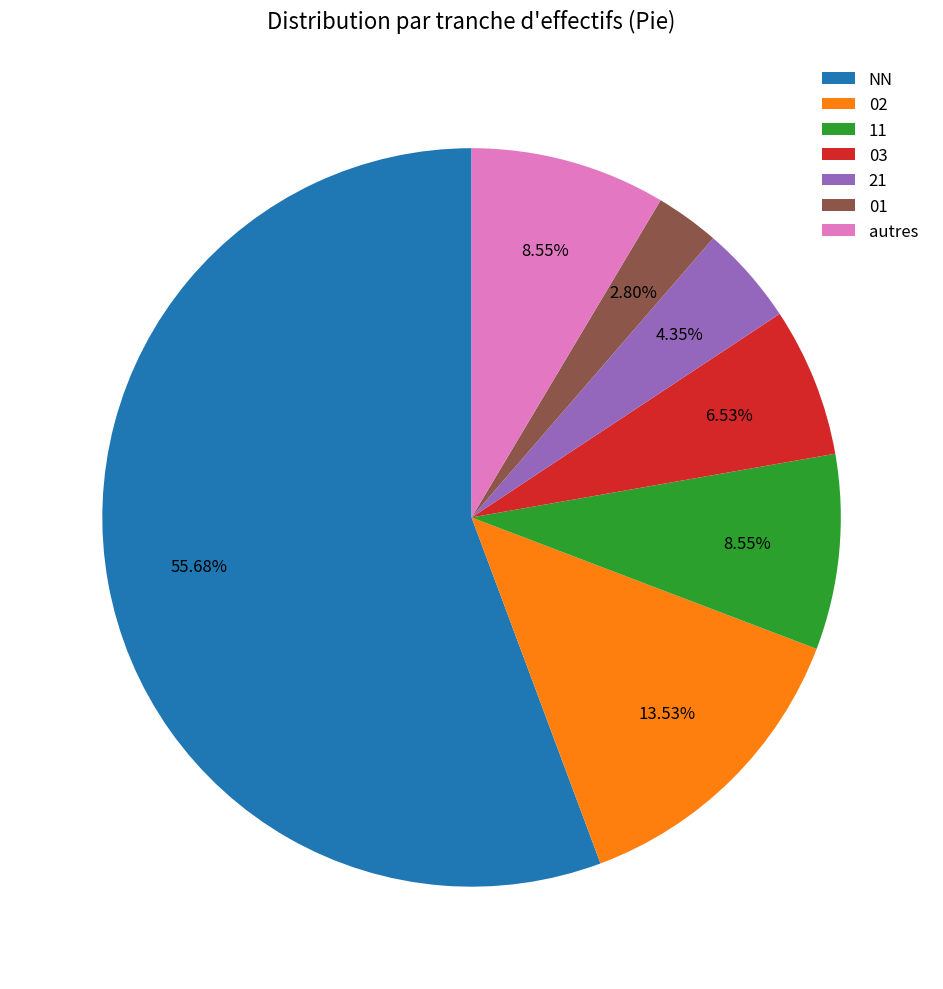

To the nearest percent, what is the combined percentage of 11 and NN?

64%